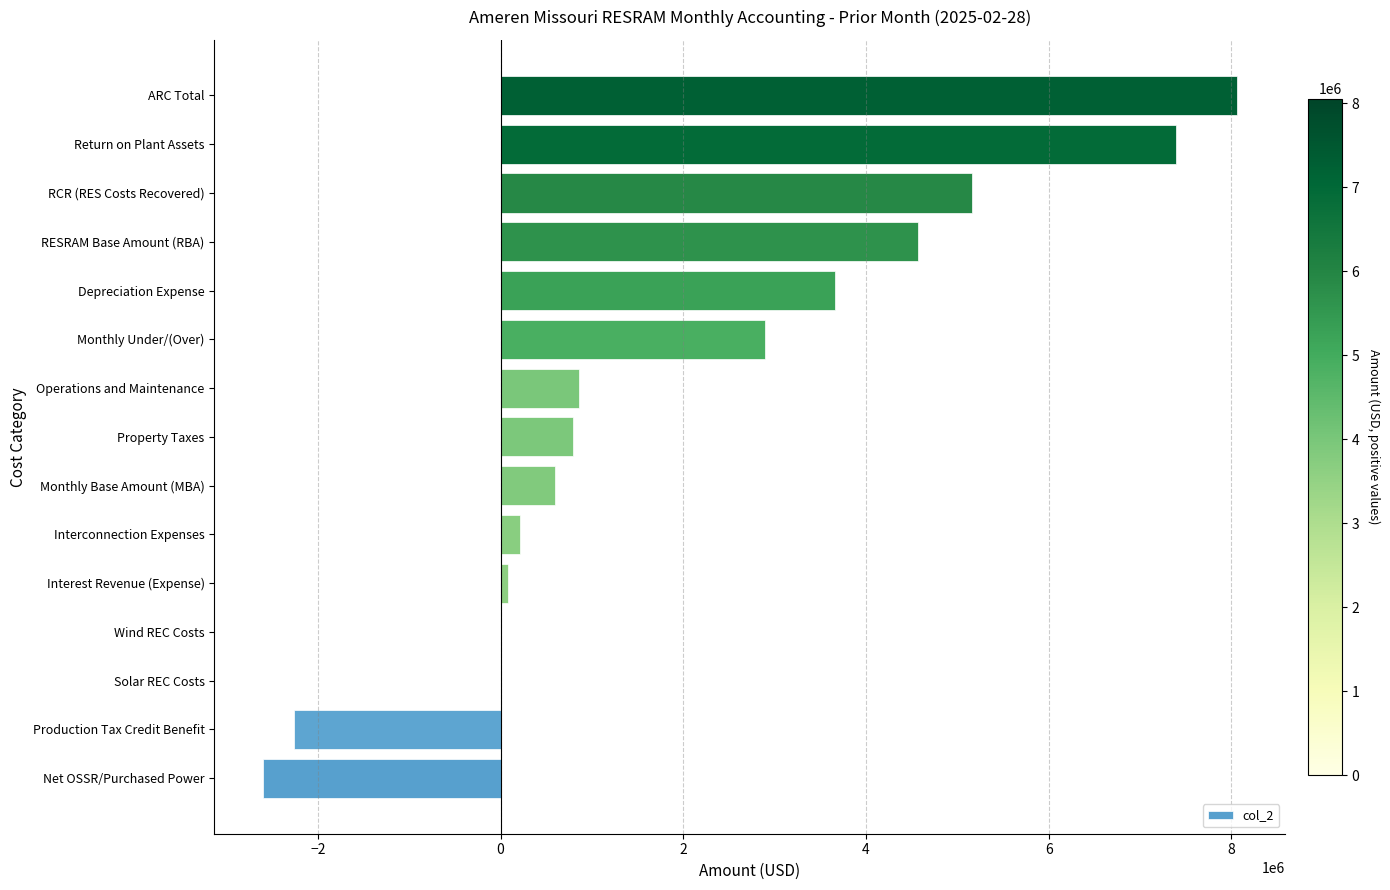

Which category has the highest value across all series?

ARC Total